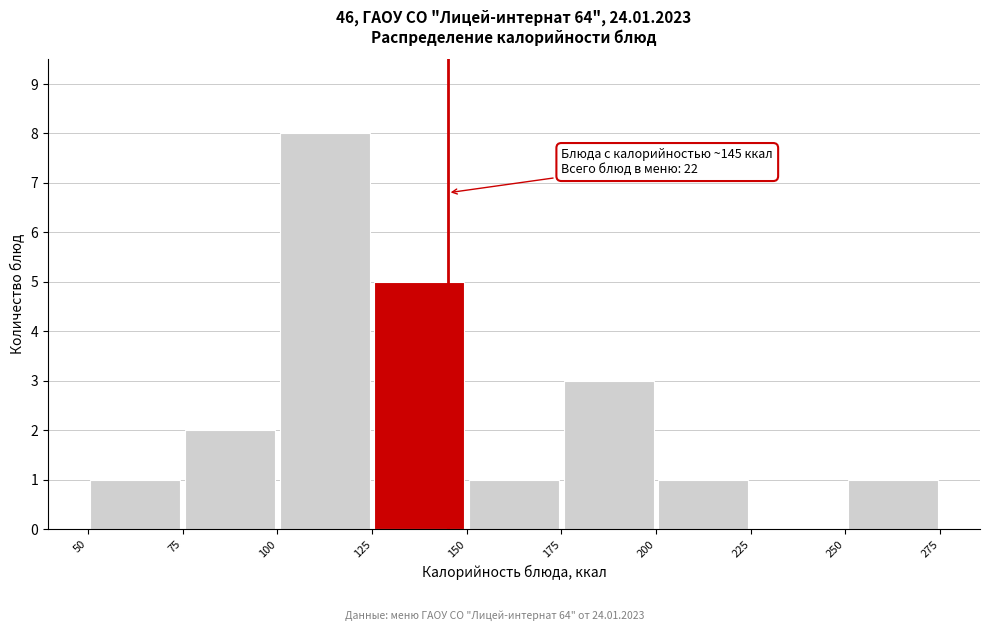

Which range on the x-axis has the tallest bar?

100 to 125